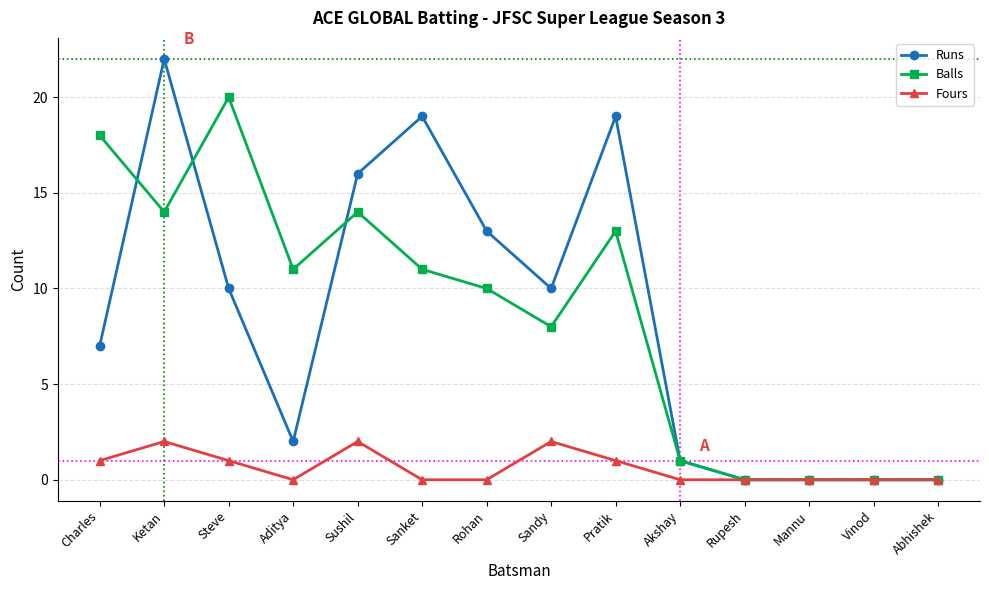

Where is the first local maximum for Balls?

Steve